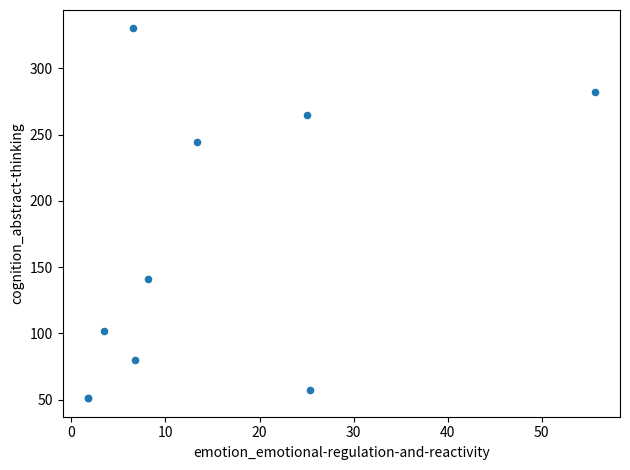

What Y value in the scatter plot is closest to 190?

141